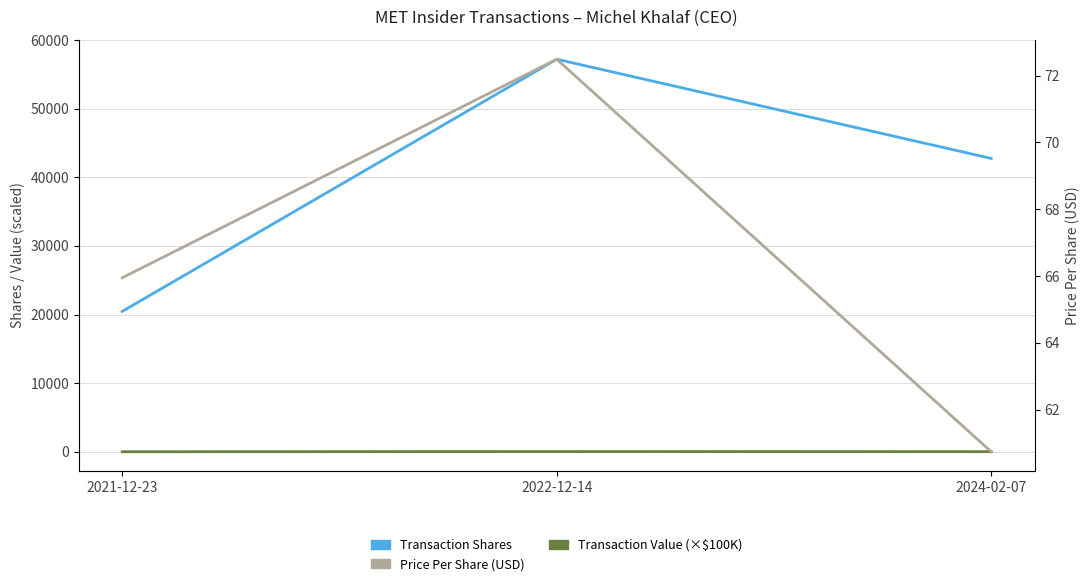

What is the smallest value displayed?

13.5